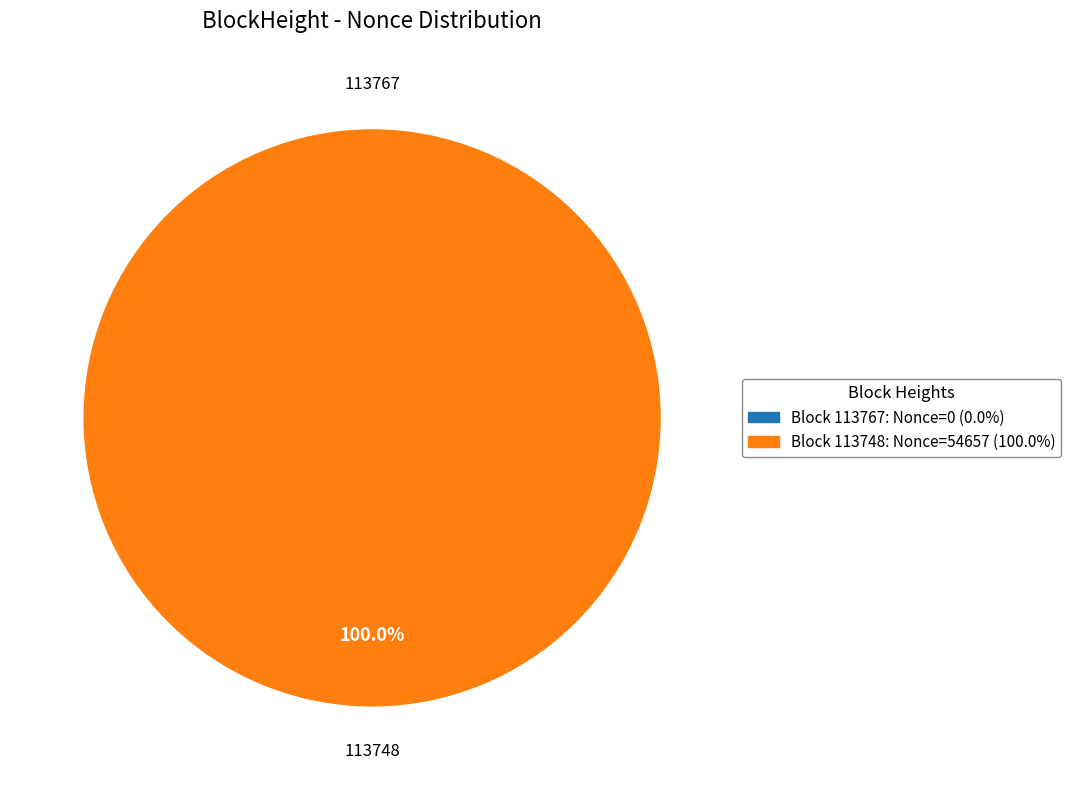

Which slice is the smallest?

113767